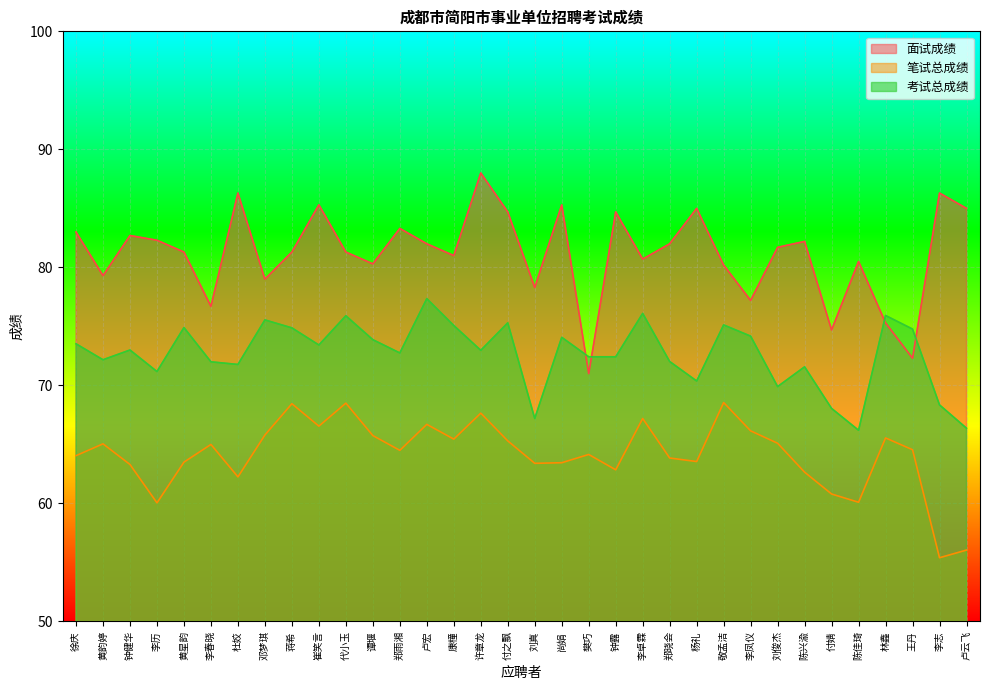

Where is the first local minimum for 面试成绩?

黄韵婷